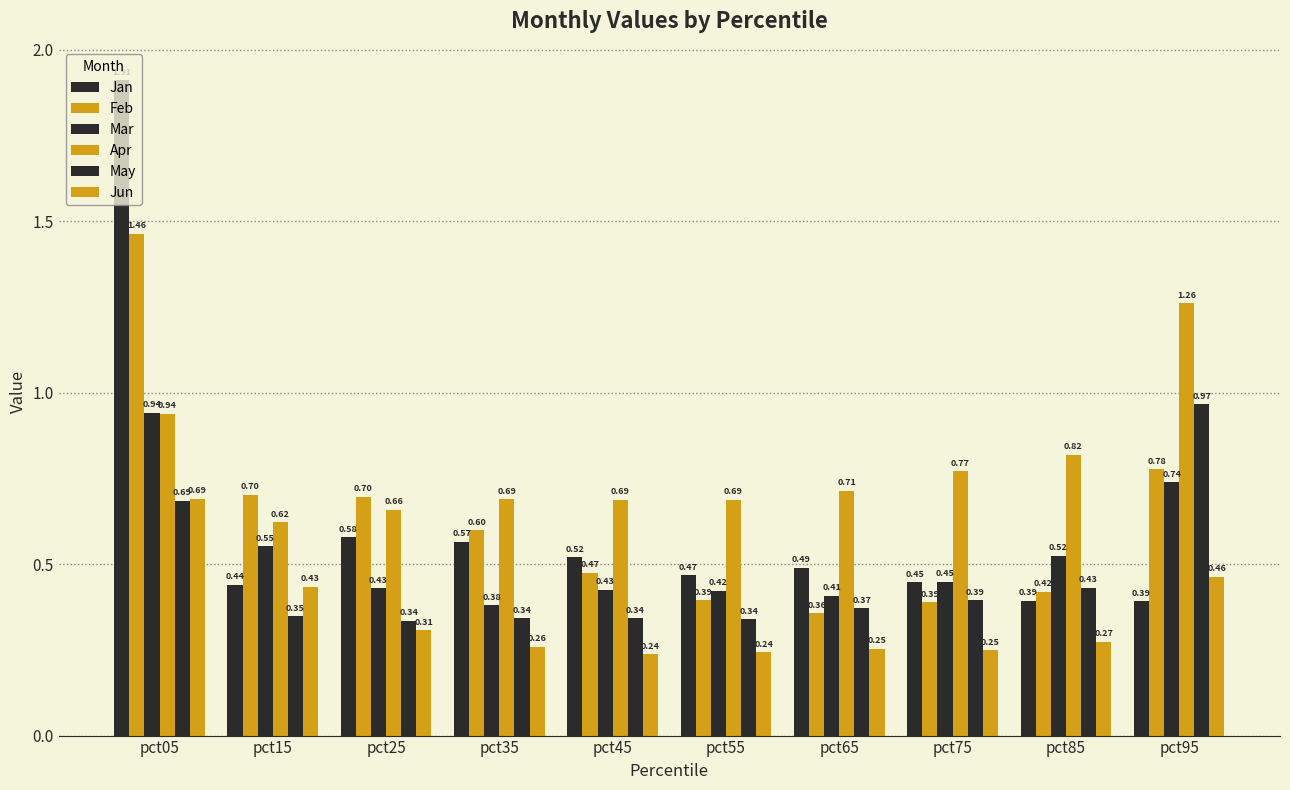

What is the greatest value displayed?

1.9